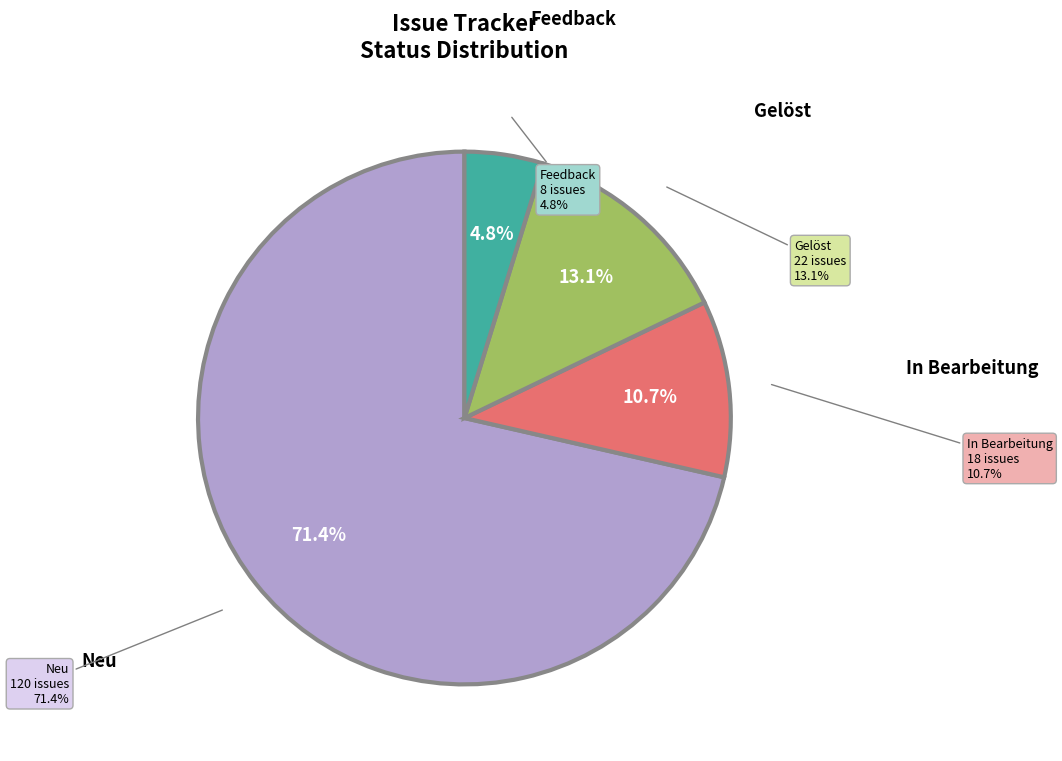

Which category has the biggest portion of the pie?

Neu